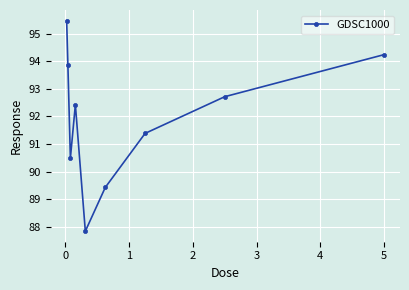

Reading right to left, what are all the values shown in this chart?

94.2	92.7	91.4	89.4	87.8	92.4	90.5	93.8	95.5